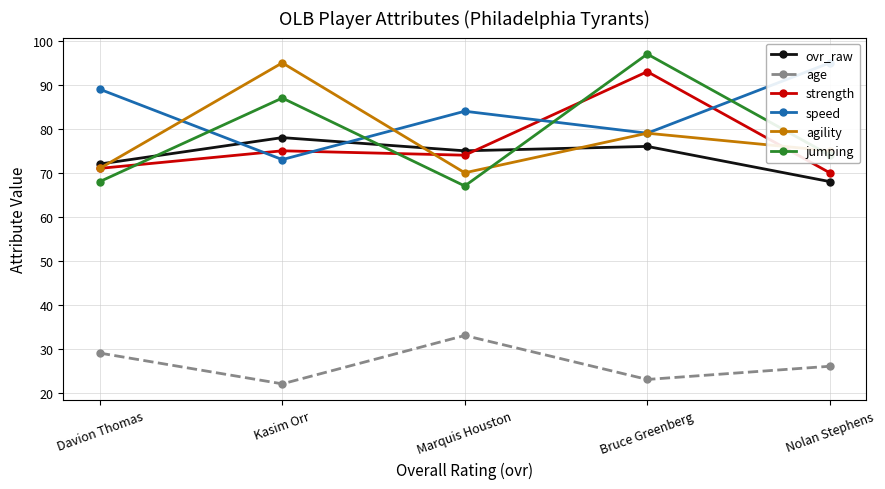

Where do speed and agility first cross each other?

Davion Thomas and Kasim Orr